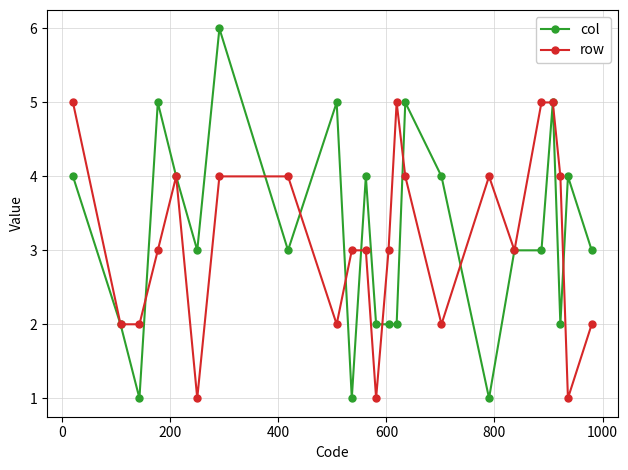

How many categories are shown in the chart?

23